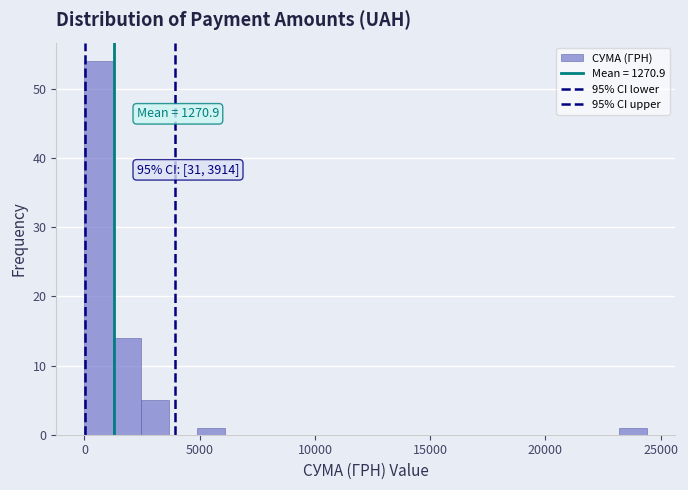

Read against the x-axis, roughly where is the centre of the tallest bar?

500